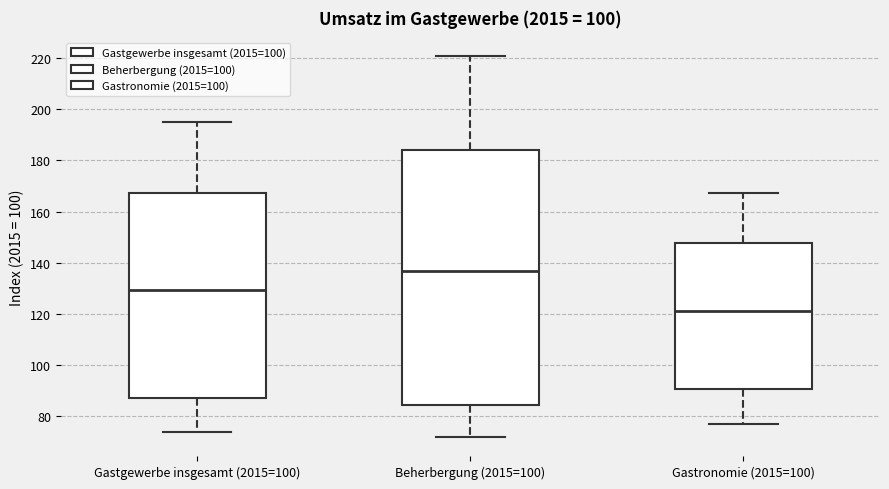

Which box's median line is the lowest?

Gastronomie (2015=100)